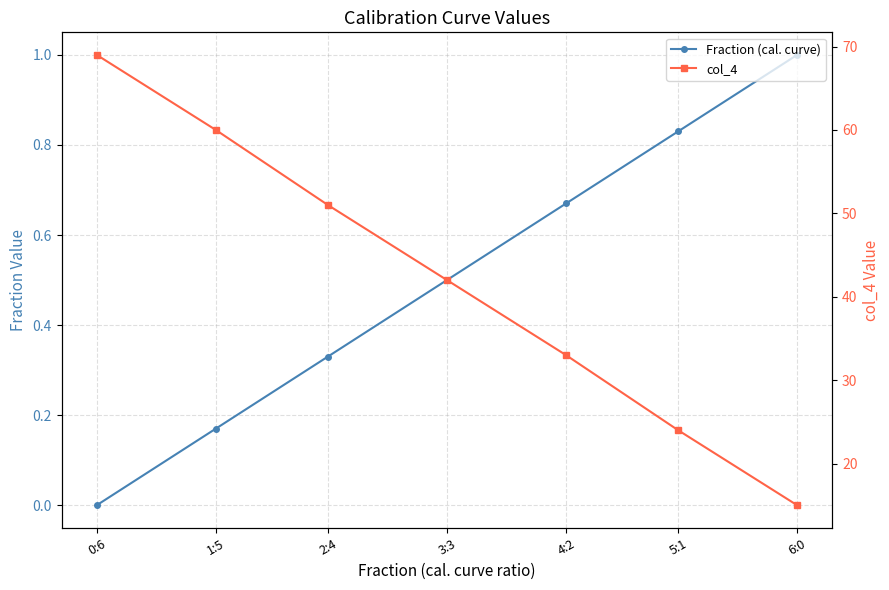

True or false: col_4 has more than 0 interior local peaks.

False